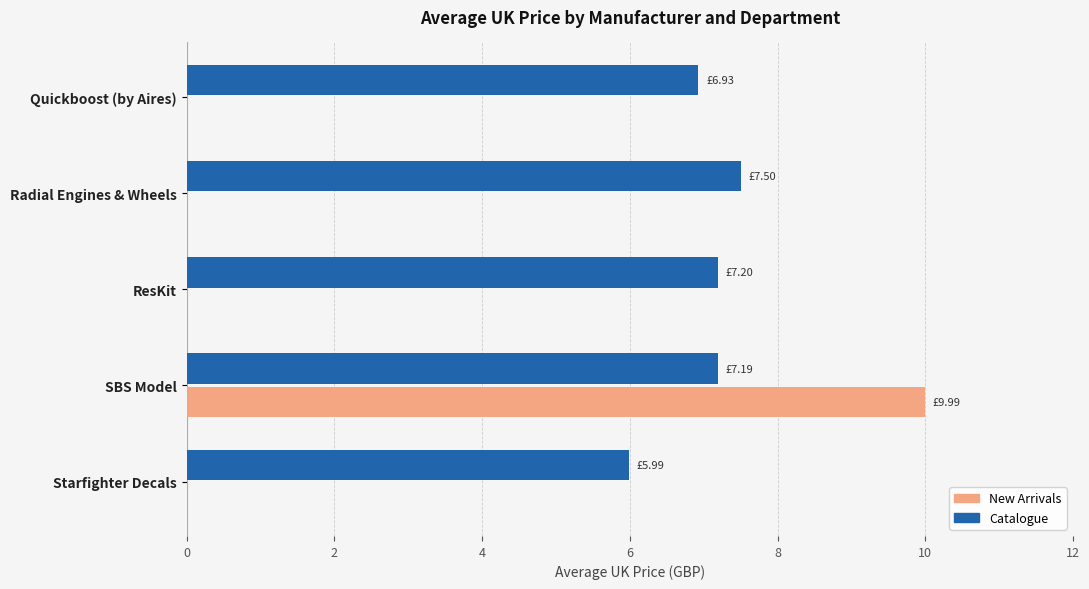

Which series changed the most between Starfighter Decals and SBS Model?

New Arrivals